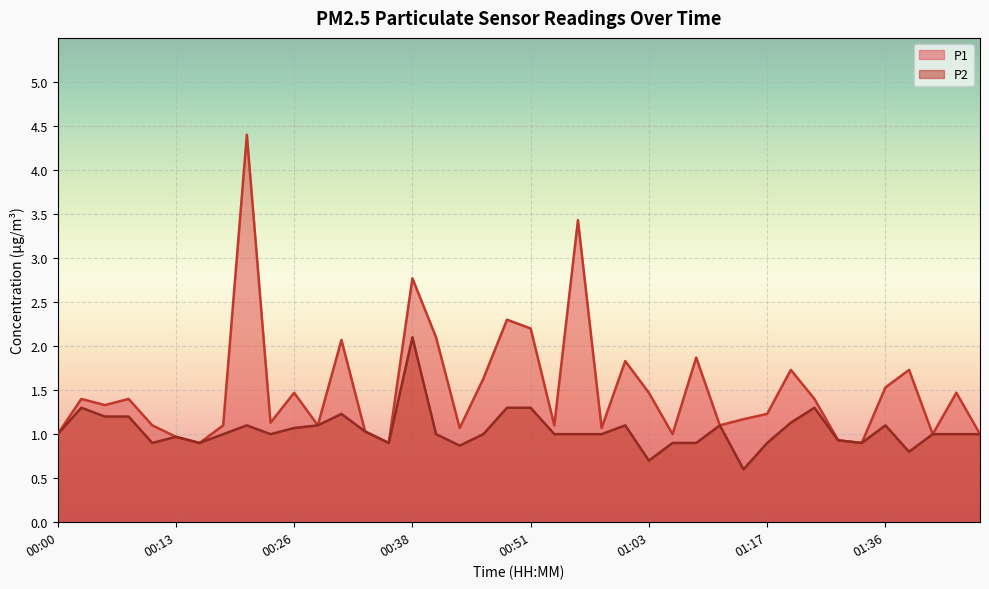

The P2 series shows 0.7 at 01:03. True or false?

True